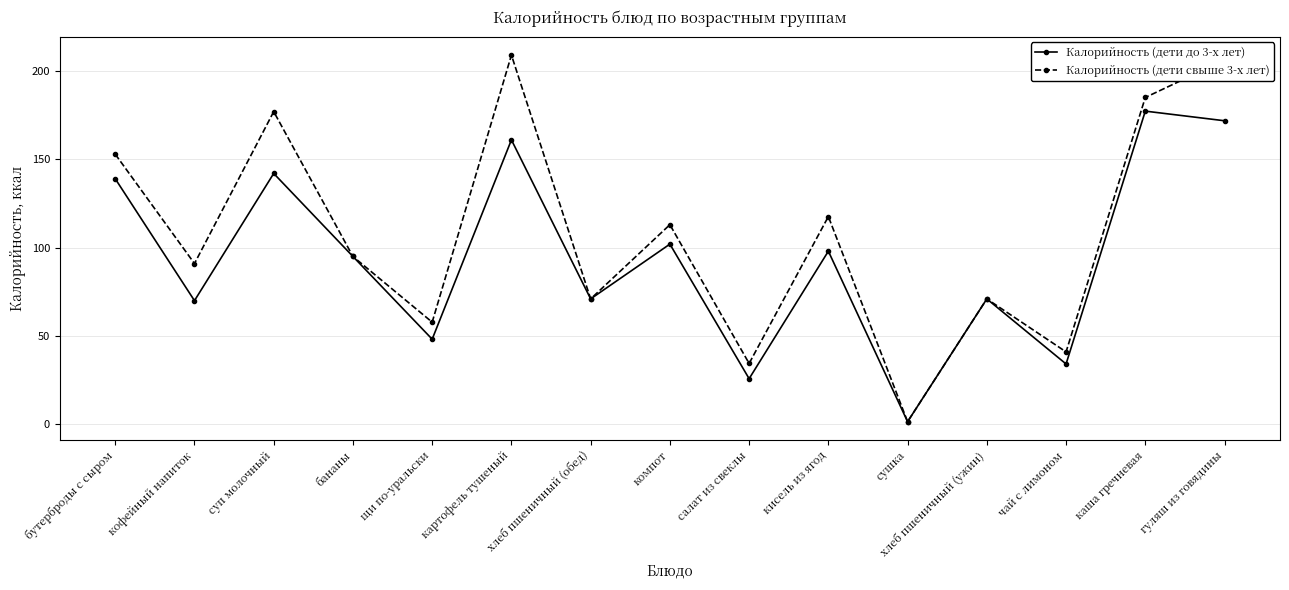

What are all the series names shown in the legend?

Калорийность (дети до 3-х лет), Калорийность (дети свыше 3-х лет)